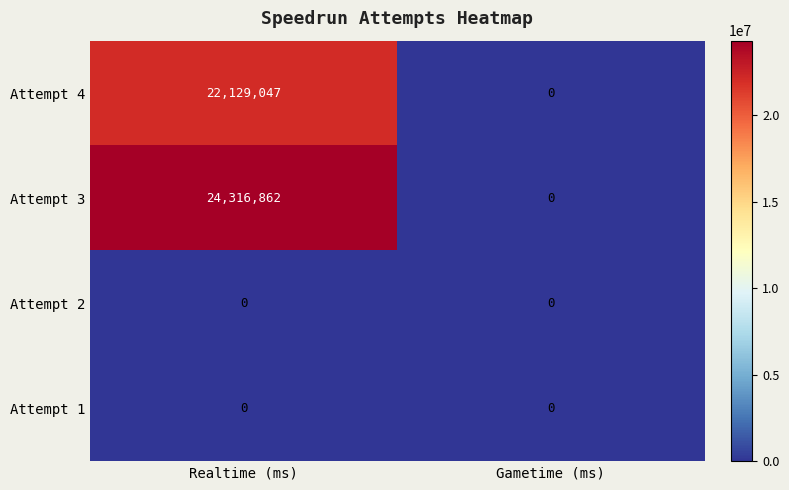

Is the value of Attempt 3 at Realtime (ms) greater than the value of Attempt 2 at Gametime (ms)?

Yes